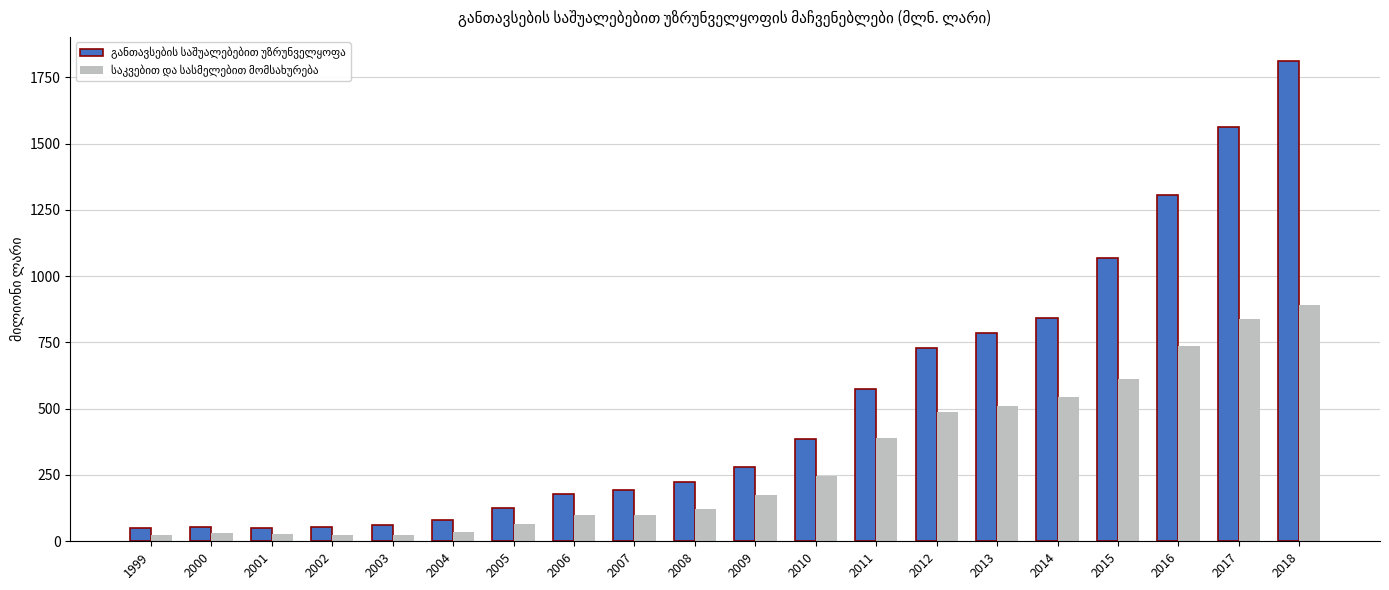

Which category has the highest value across all series?

2018